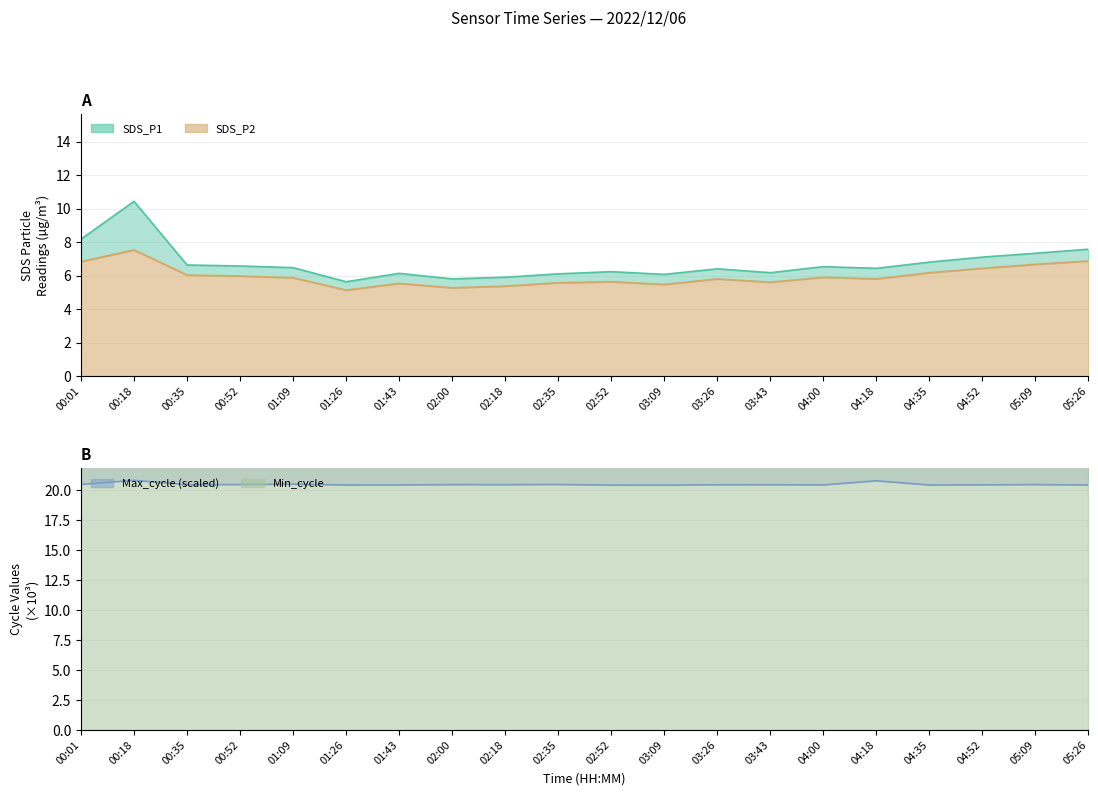

Where is SDS_P2 nearest to the value 6?

00:35